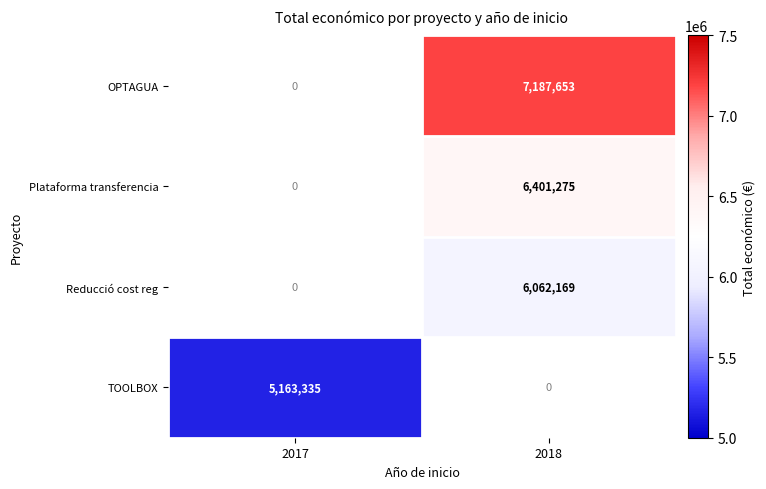

The value of Plataforma transferencia at 2018 is 6401275. True or false?

True